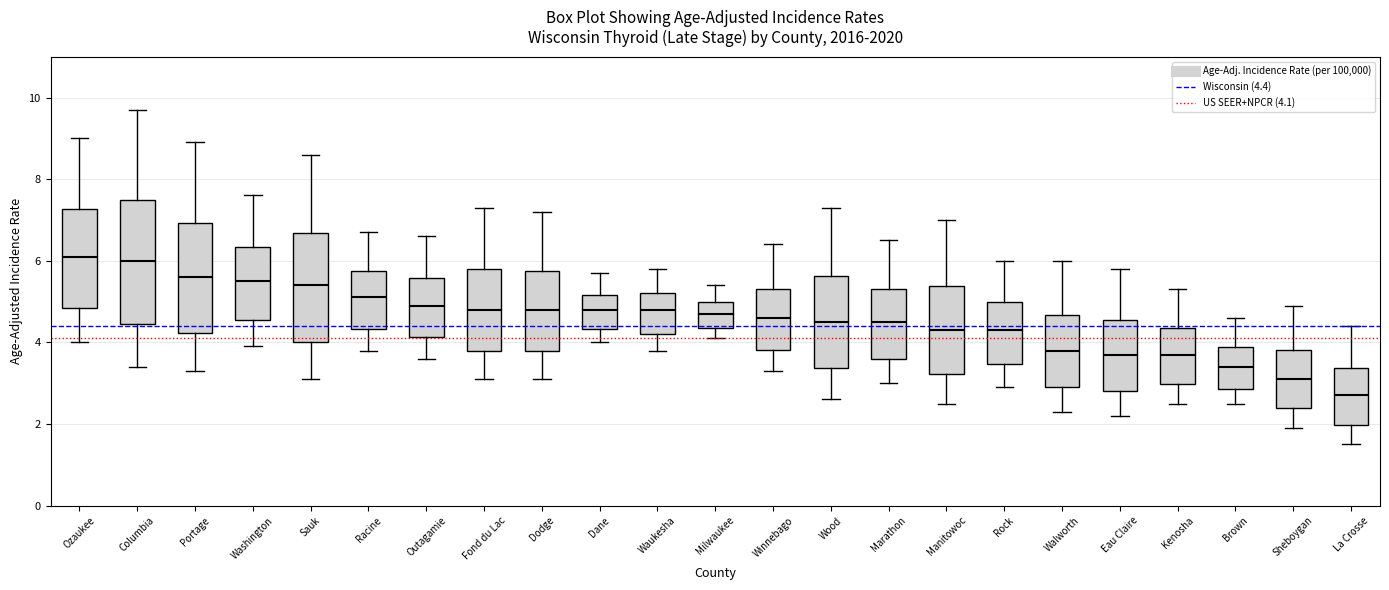

Where does the lower whisker of the box for Ozaukee end on the y-axis? The values are not printed on the chart, so give them approximately, as read against the axis.

4.0